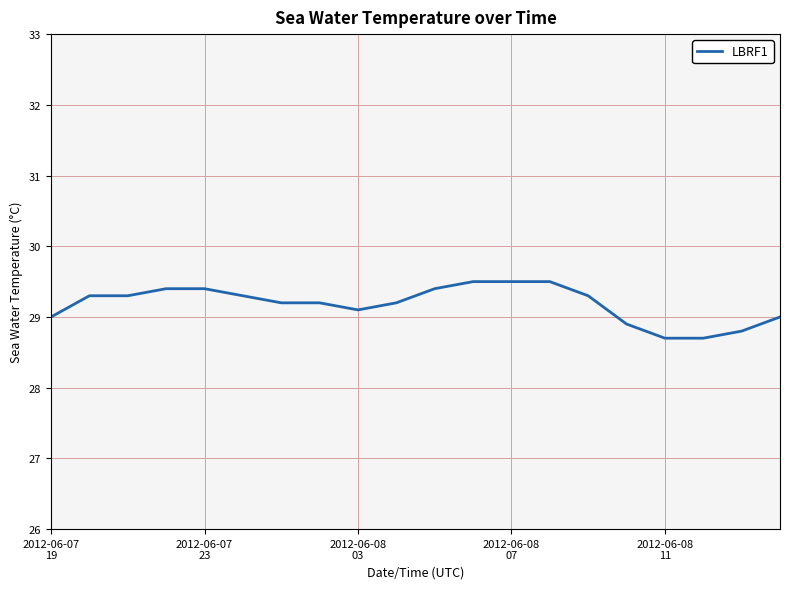

What is the smallest value displayed?

28.7